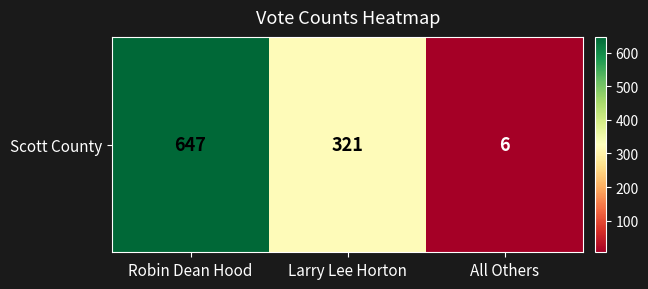

Rank the categories by value from highest to lowest.

Robin Dean Hood, Larry Lee Horton, All Others